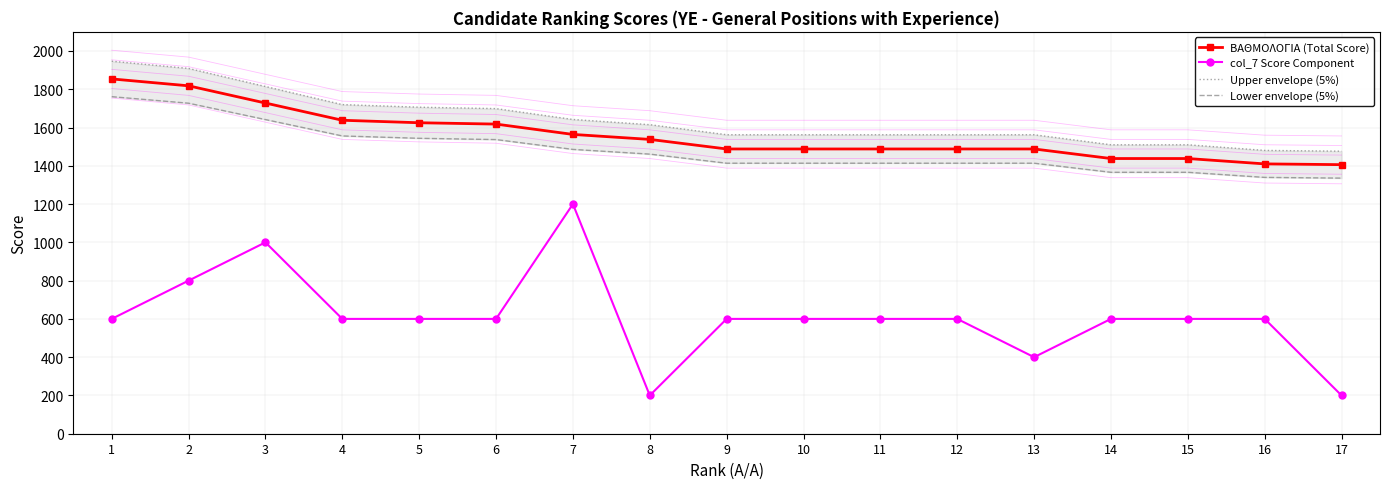

Rank the categories by col_7 Score Component value from lowest to highest.

8, 17, 13, 1, 4, 5, 6, 9, 10, 11, 12, 14, 15, 16, 2, 3, 7